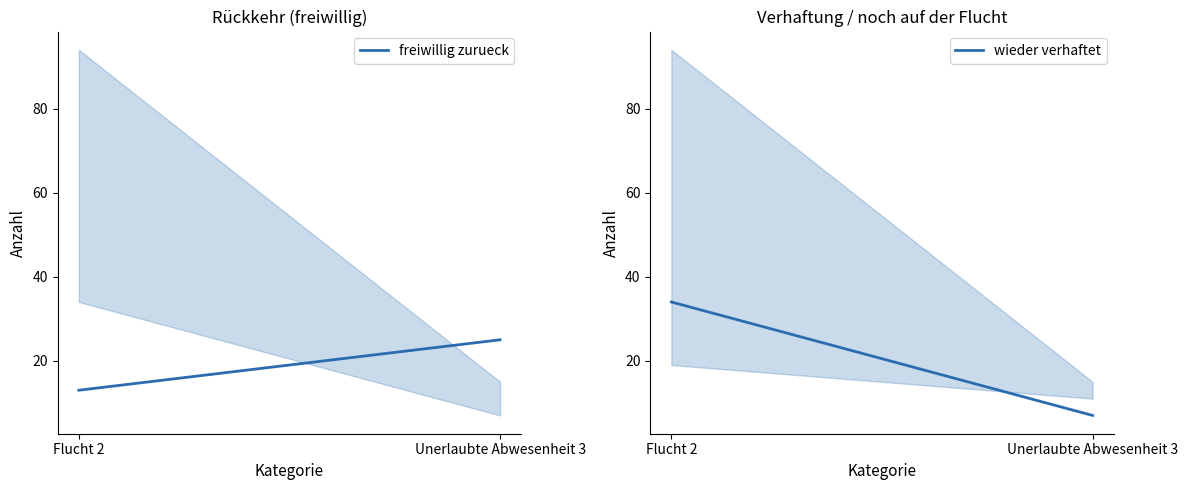

Between Flucht 2 and Unerlaubte Abwesenheit 3, which series saw the biggest shift?

wieder verhaftet